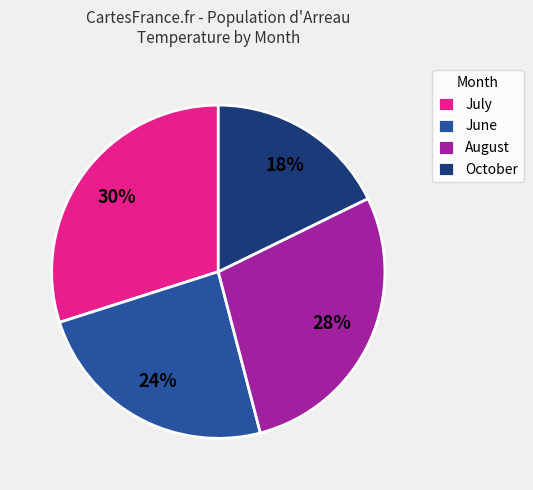

To the nearest percent, what percentage of the pie is October?

18%